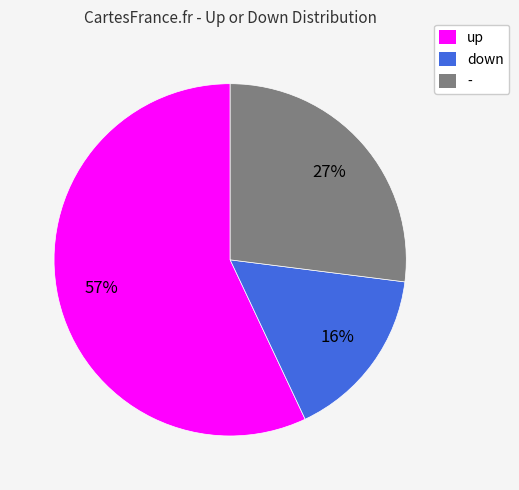

Between - and up, which is larger?

up